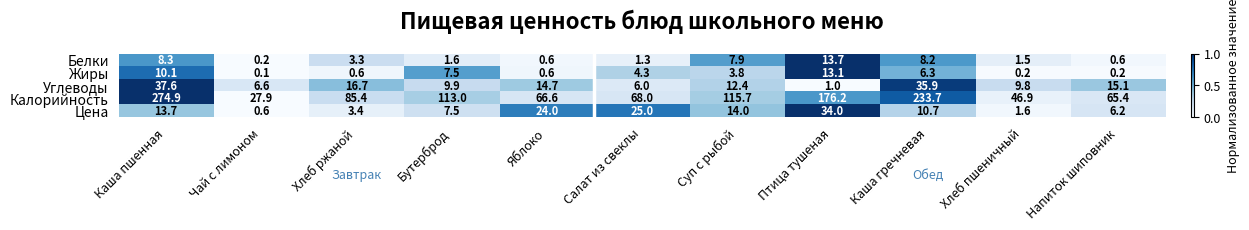

What is the total value across all series at Салат из свеклы?

104.6